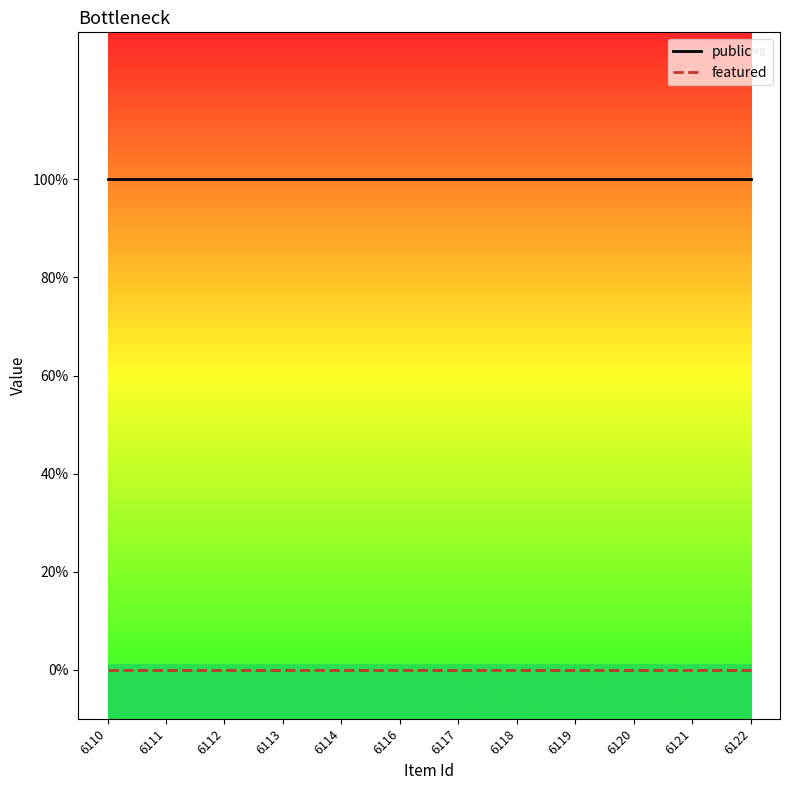

The public series shows 1 at 6118. True or false?

True